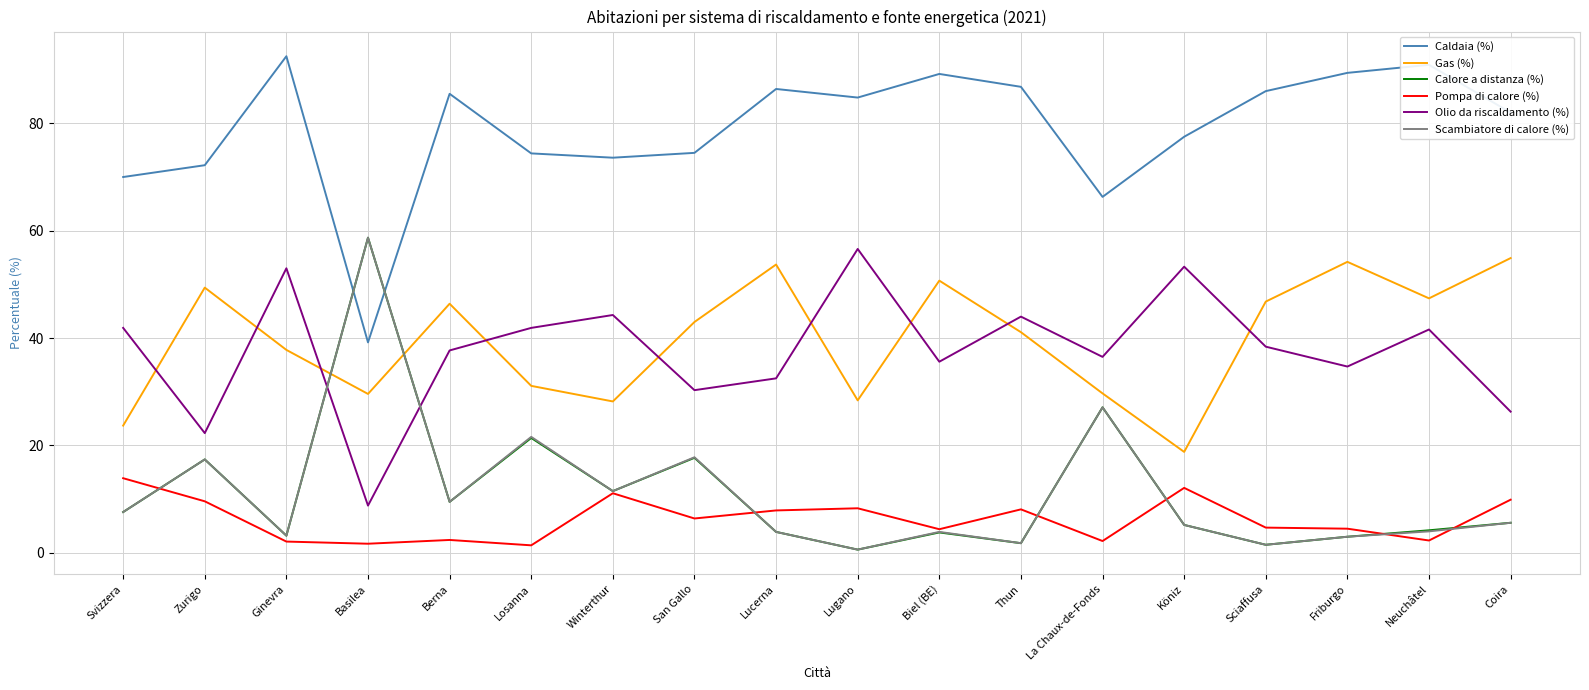

What is the sum of the Pompa di calore (%) values at San Gallo and Losanna?

7.8